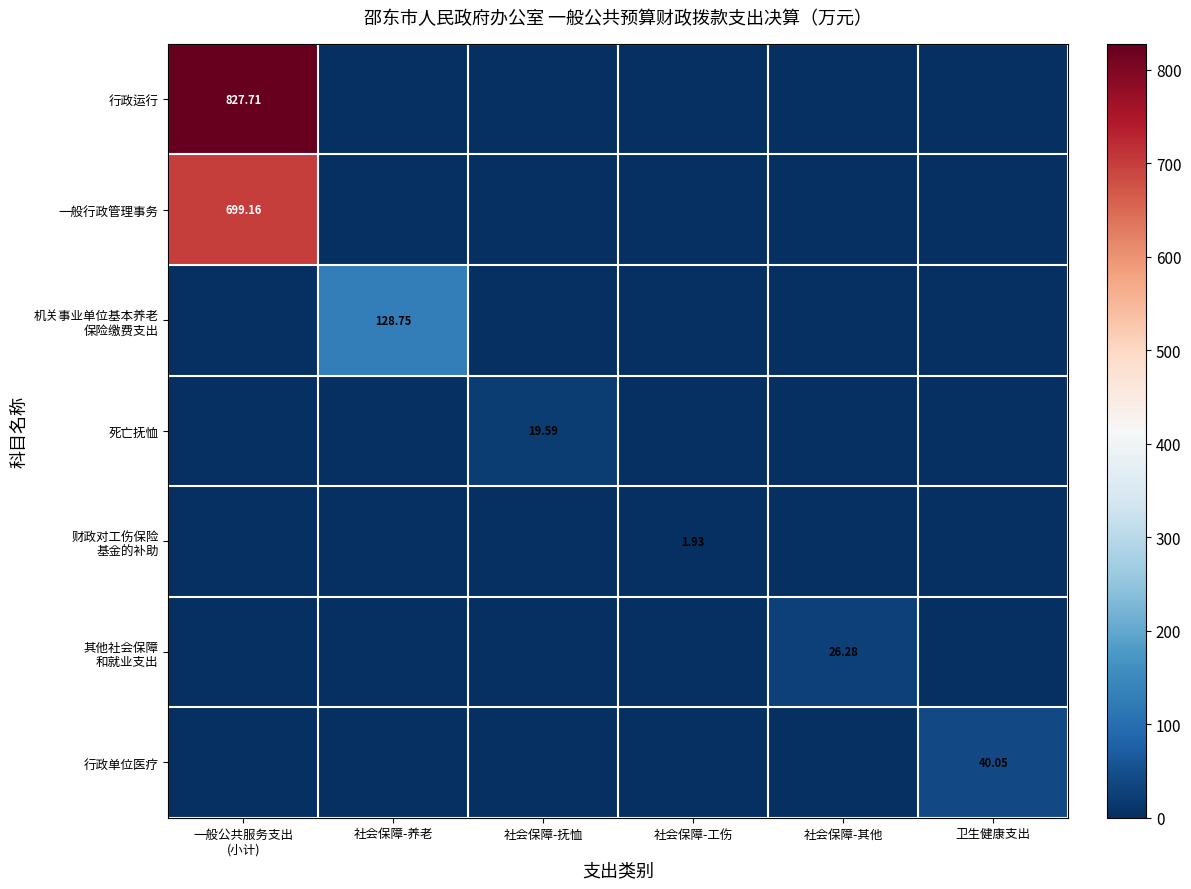

Between 社会保障-养老 and 社会保障-抚恤, which series saw the biggest shift?

机关事业单位基本养老 保险缴费支出